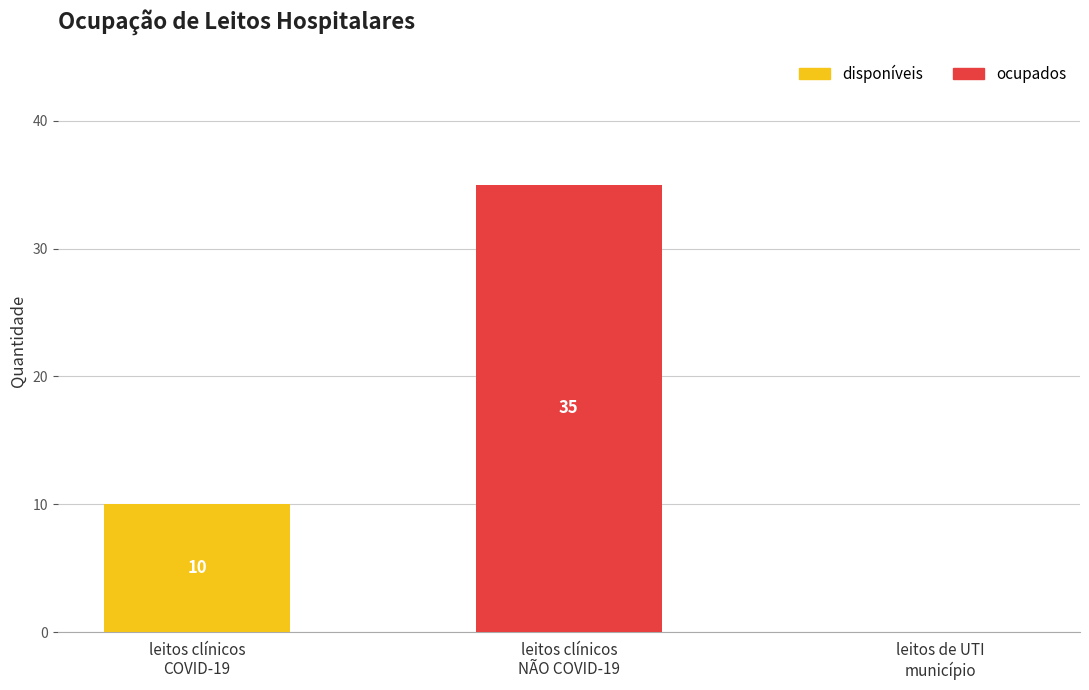

What is the maximum value for disponíveis?

10